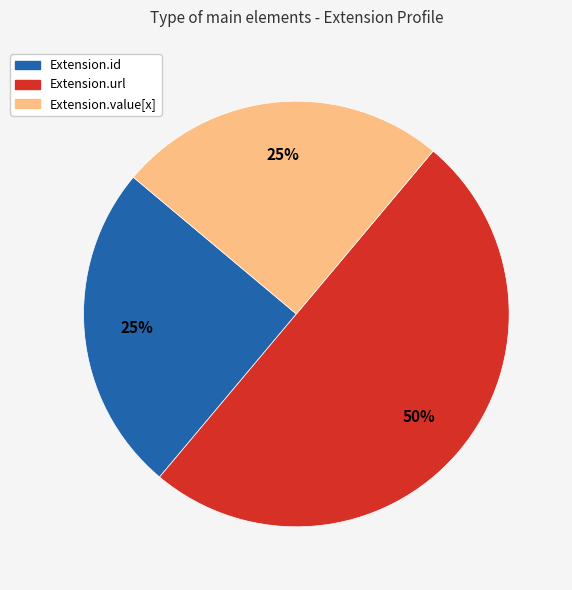

To the nearest percent, what is the average slice percentage?

33%